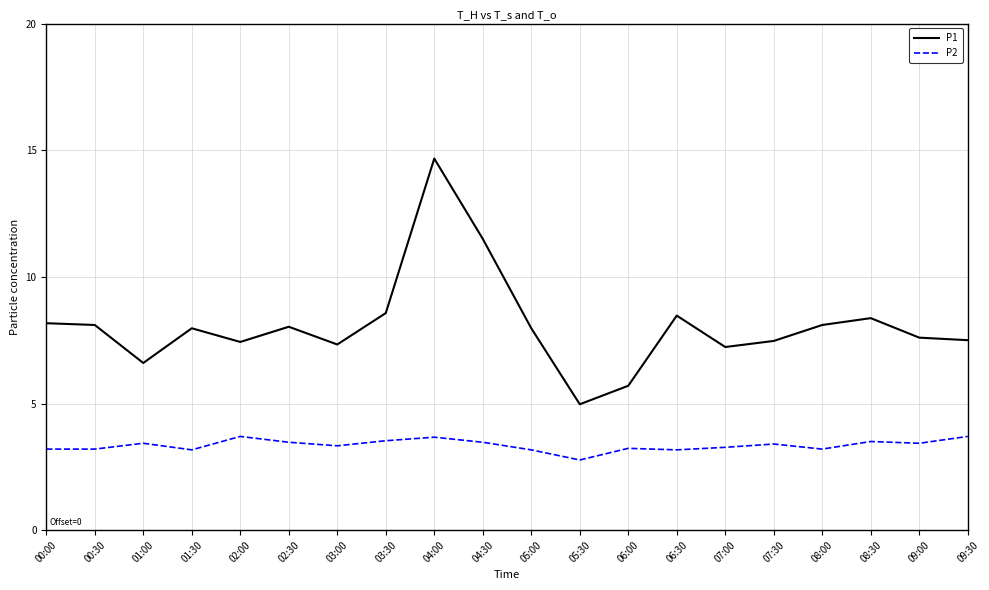

True or false: P1 and P2 cross at least once.

False